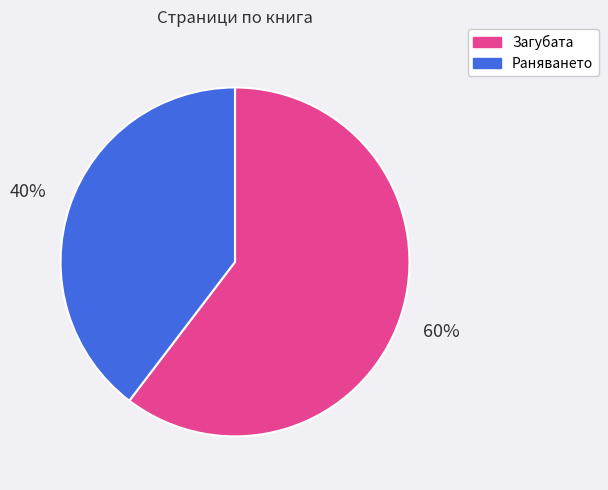

How many slices are in this pie chart?

2